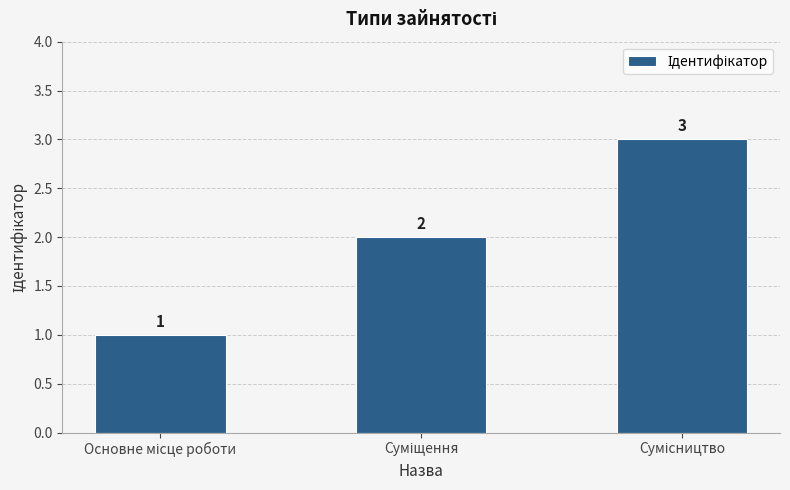

How many values are between 1 and 3?

3